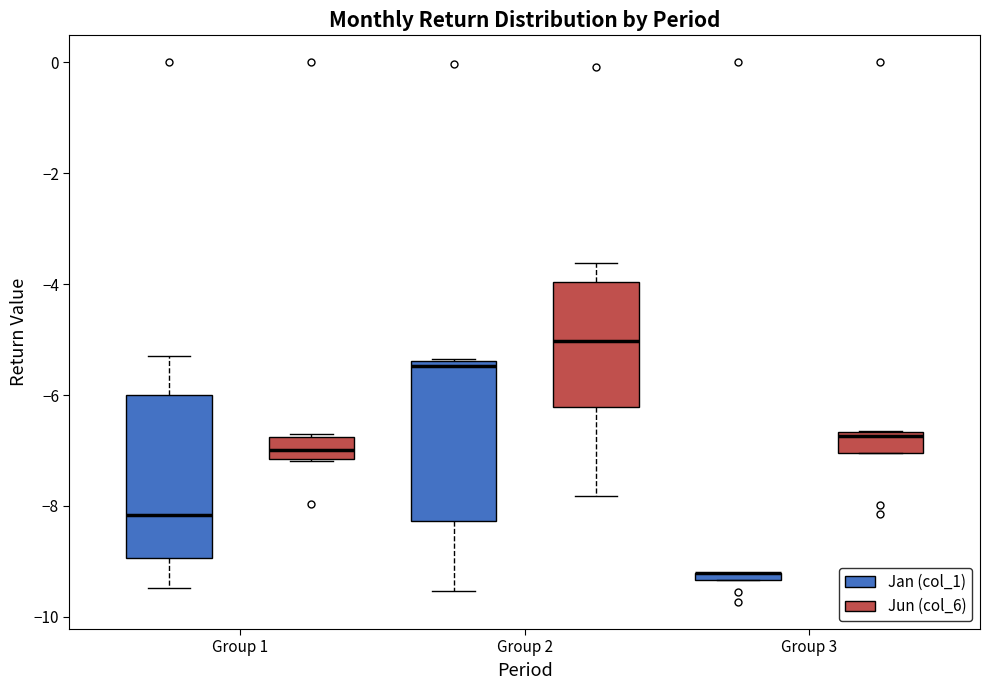

Where is the lower edge of the box for Group 3 (Jun (col_6)) on the y-axis? The values are not printed on the chart, so give them approximately, as read against the axis.

-7.0